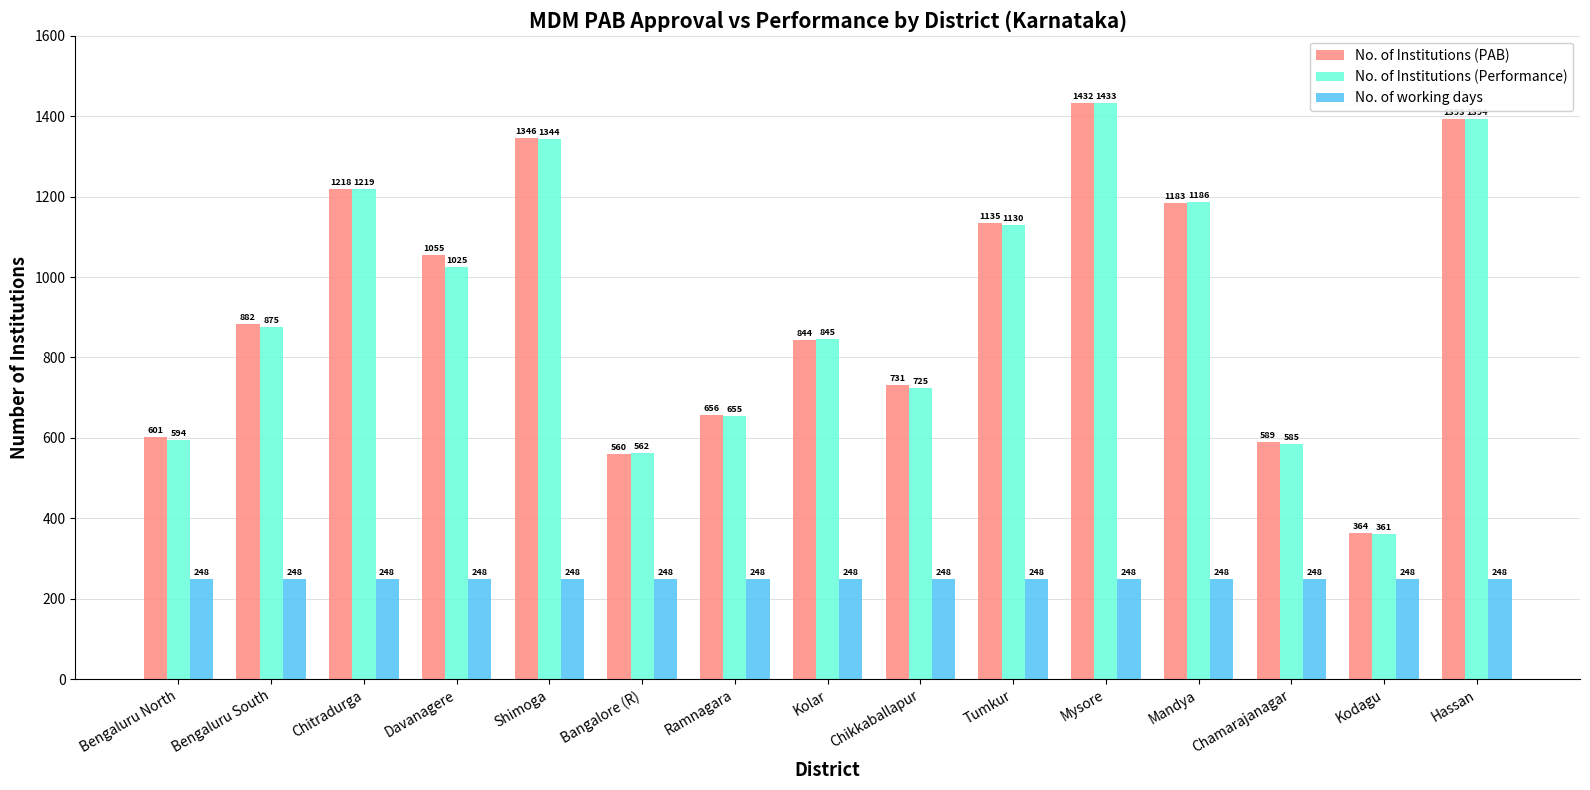

At which label does No. of Institutions (PAB) reach its minimum?

Kodagu